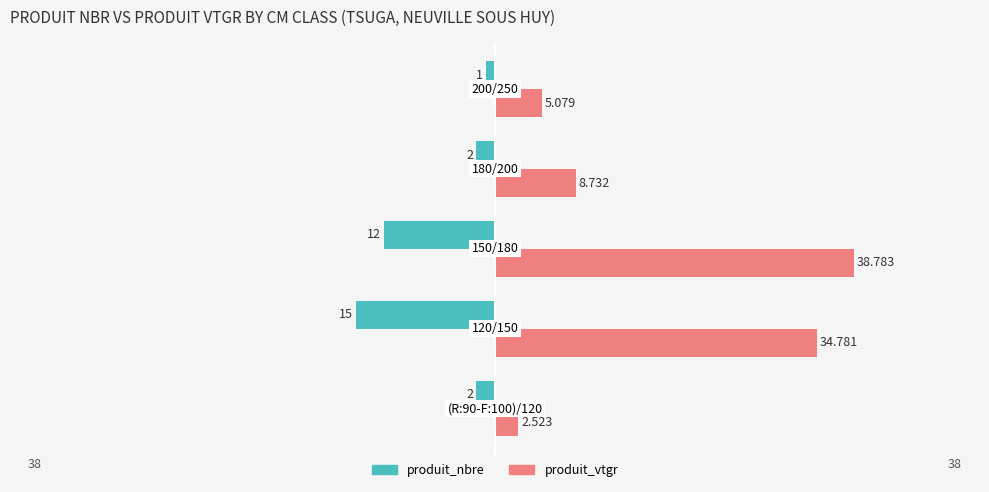

What is the average value of the produit_nbre series?

-6.4